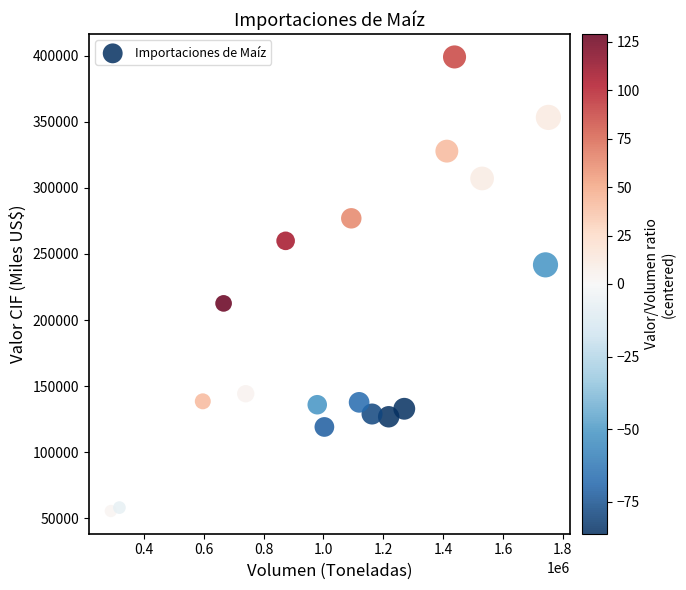

What is the range of X values (max minus min)?

1462907.3